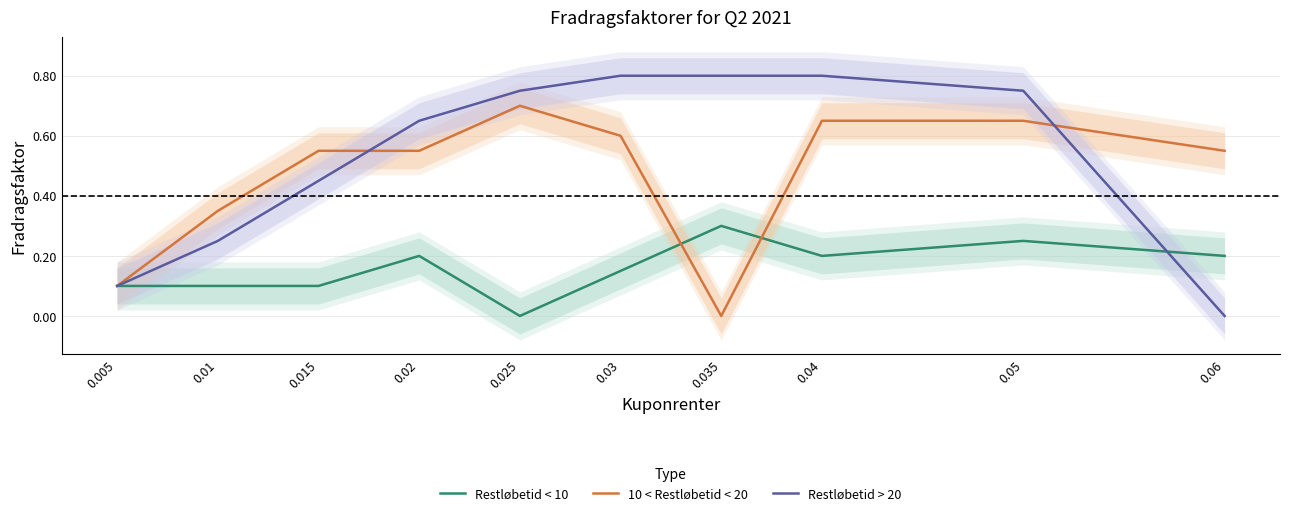

In Restløbetid < 10, how many points are higher than both neighbors (excluding endpoints)?

3